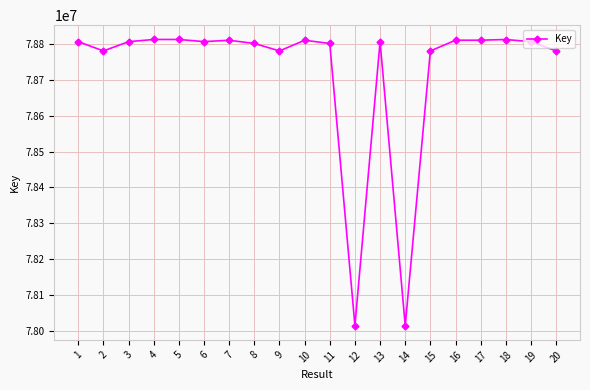

What is the value of the 3rd point from the left?

78805881